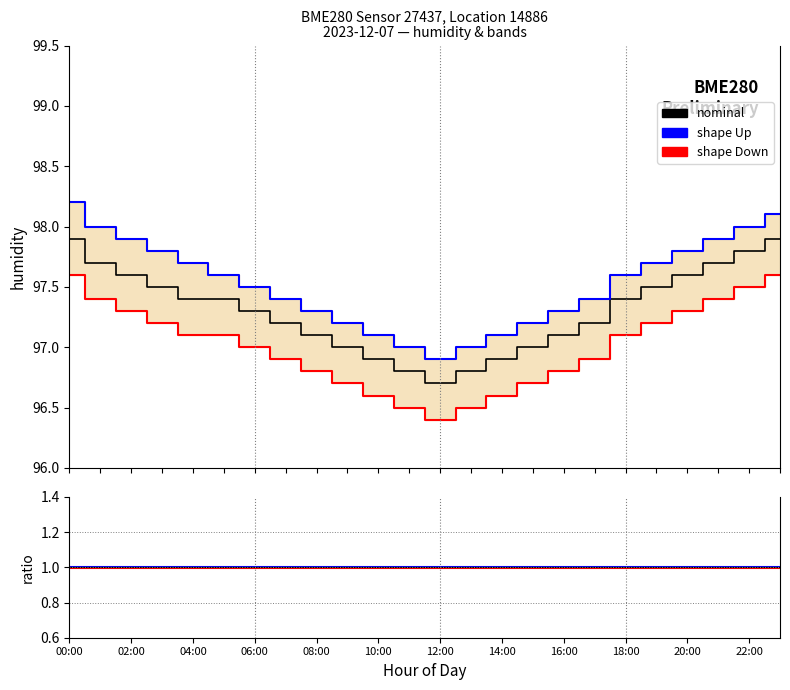

Count the number of data series in this chart.

3